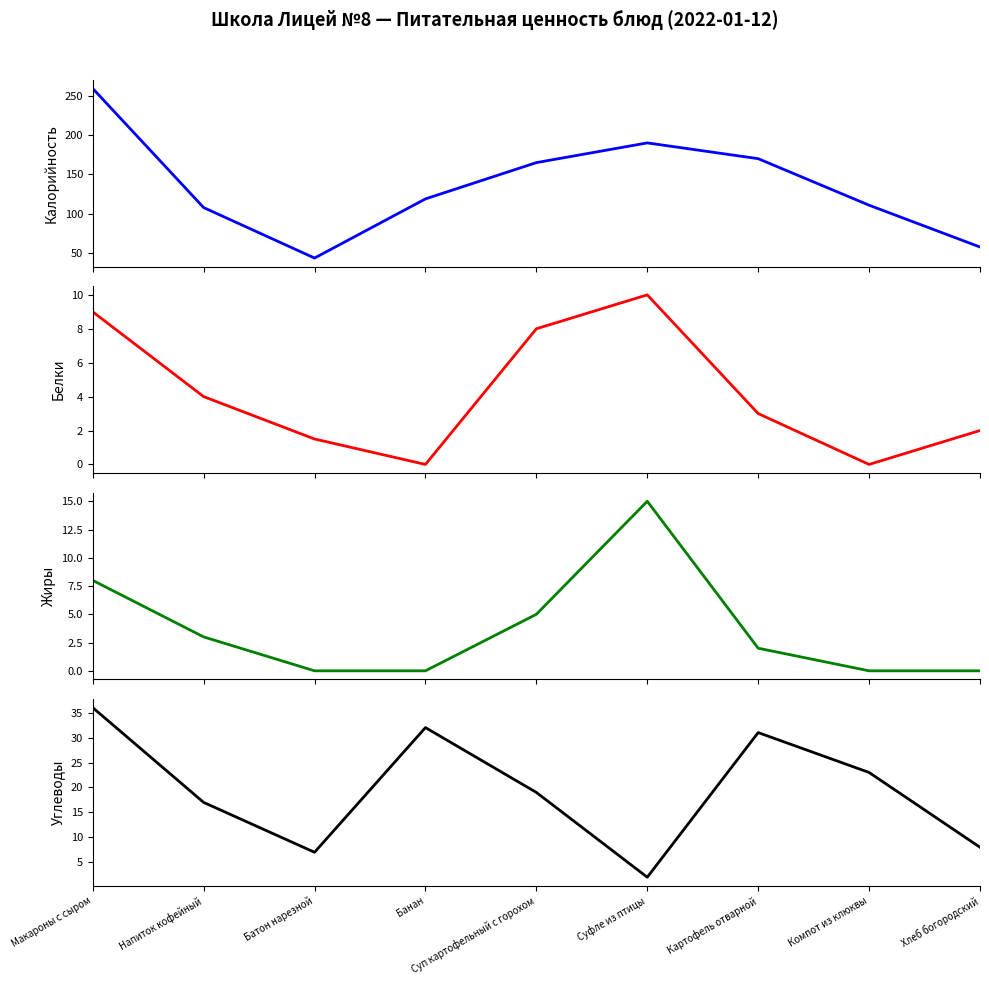

What is the difference between the Калорийность values at Картофель отварной and Хлеб богородский?

112.0